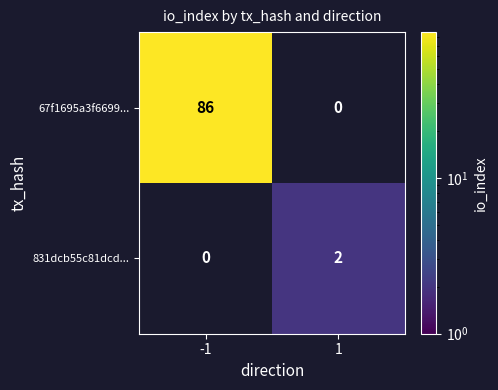

True or false: 67f1695a3f6699... has a value of 143 at -1.

False